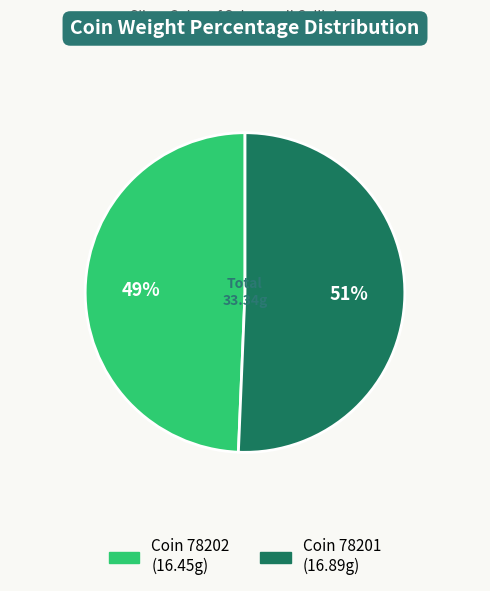

To the nearest percent, what is the average slice percentage?

50%